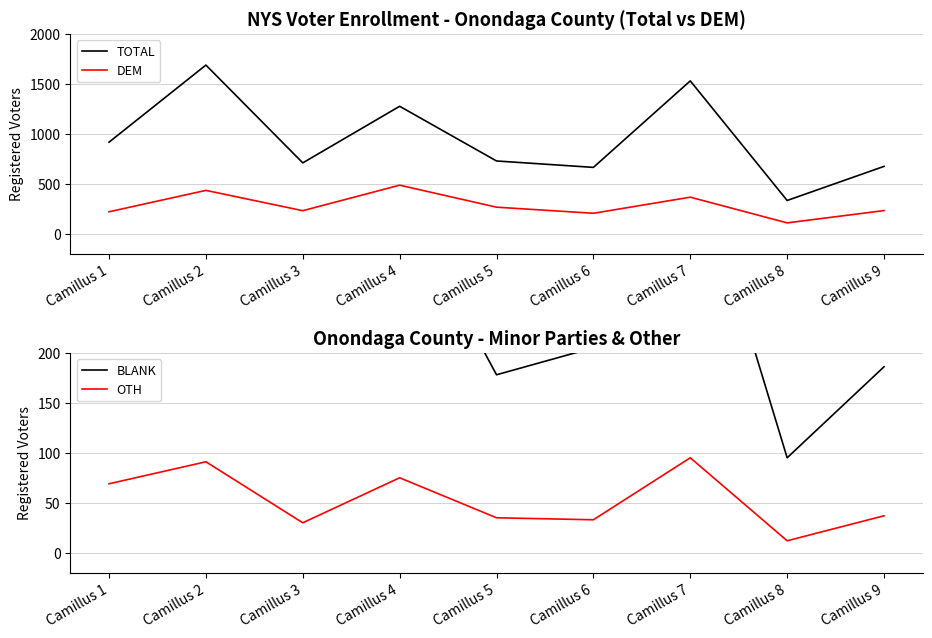

Which series ends up on top after the final intersection of BLANK and DEM?

DEM